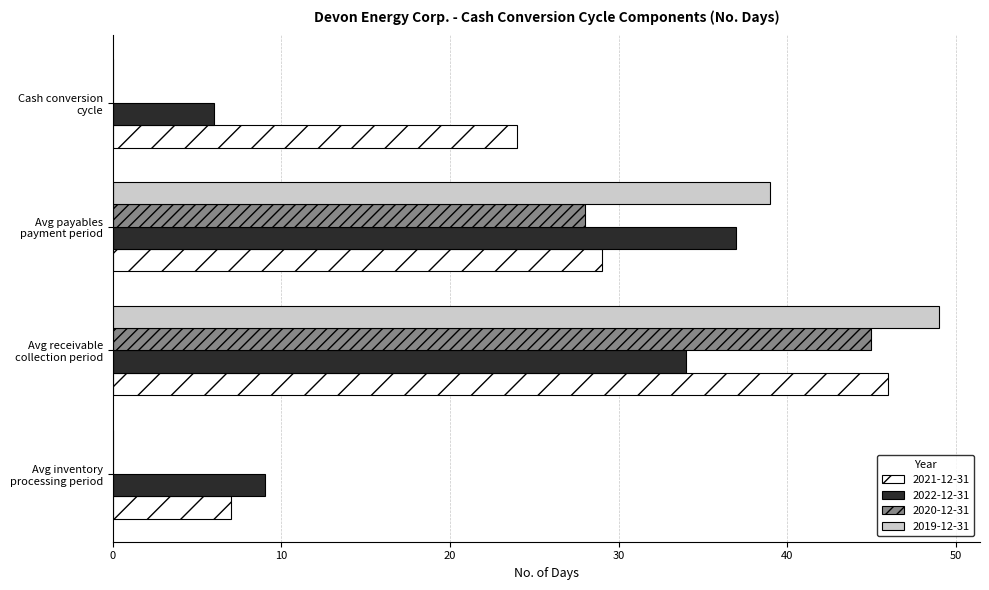

What are all the series names shown in the legend?

2021-12-31, 2022-12-31, 2020-12-31, 2019-12-31